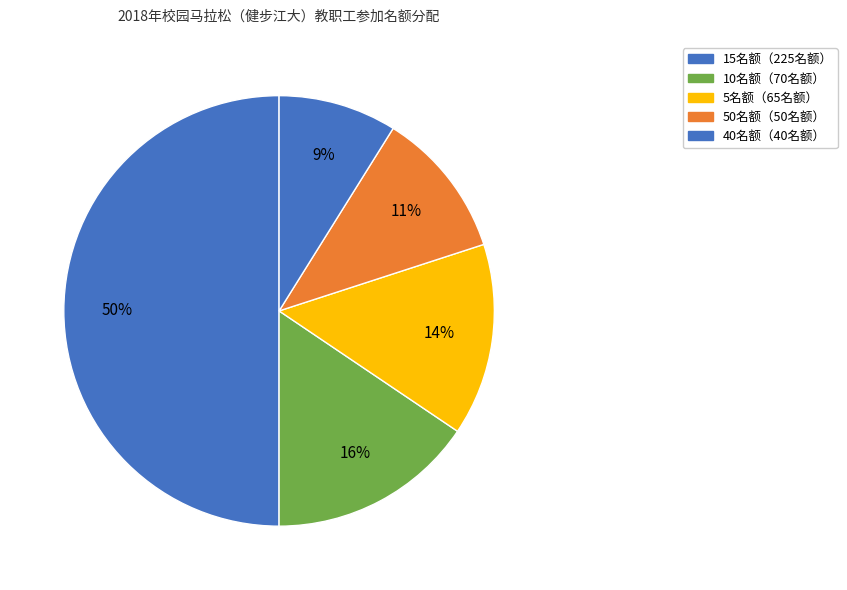

Count the number of slices in the pie.

5